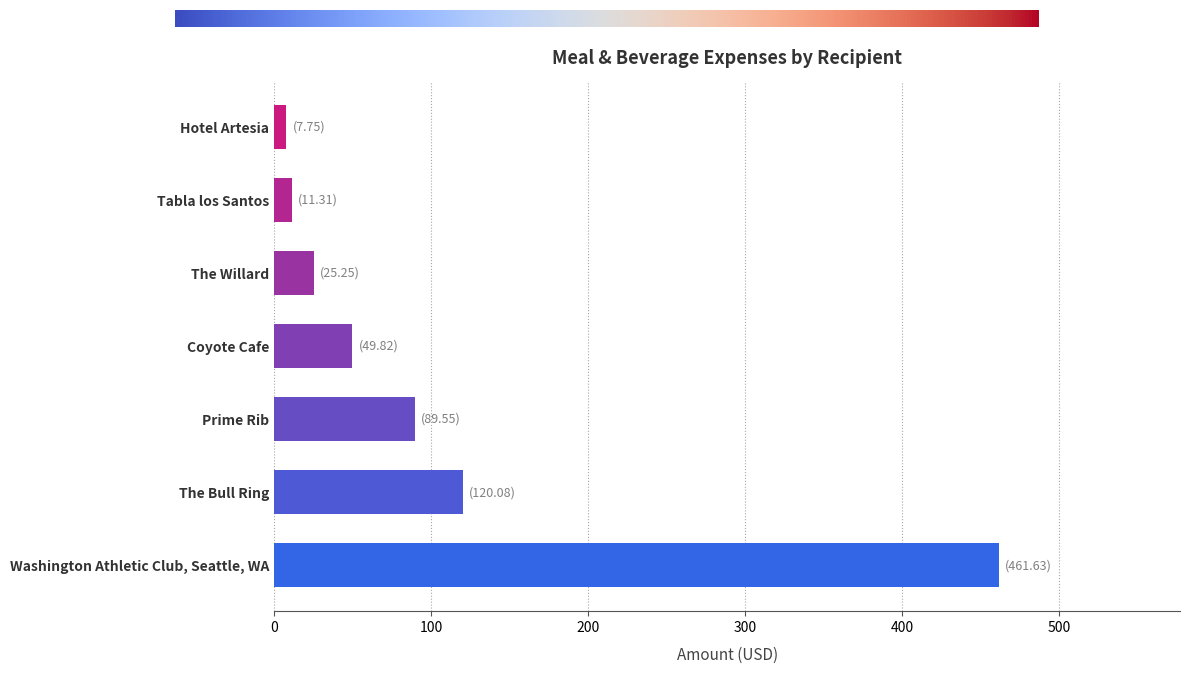

Rank the categories by value from highest to lowest.

Washington Athletic Club, Seattle, WA, The Bull Ring, Prime Rib, Coyote Cafe, The Willard, Tabla los Santos, Hotel Artesia